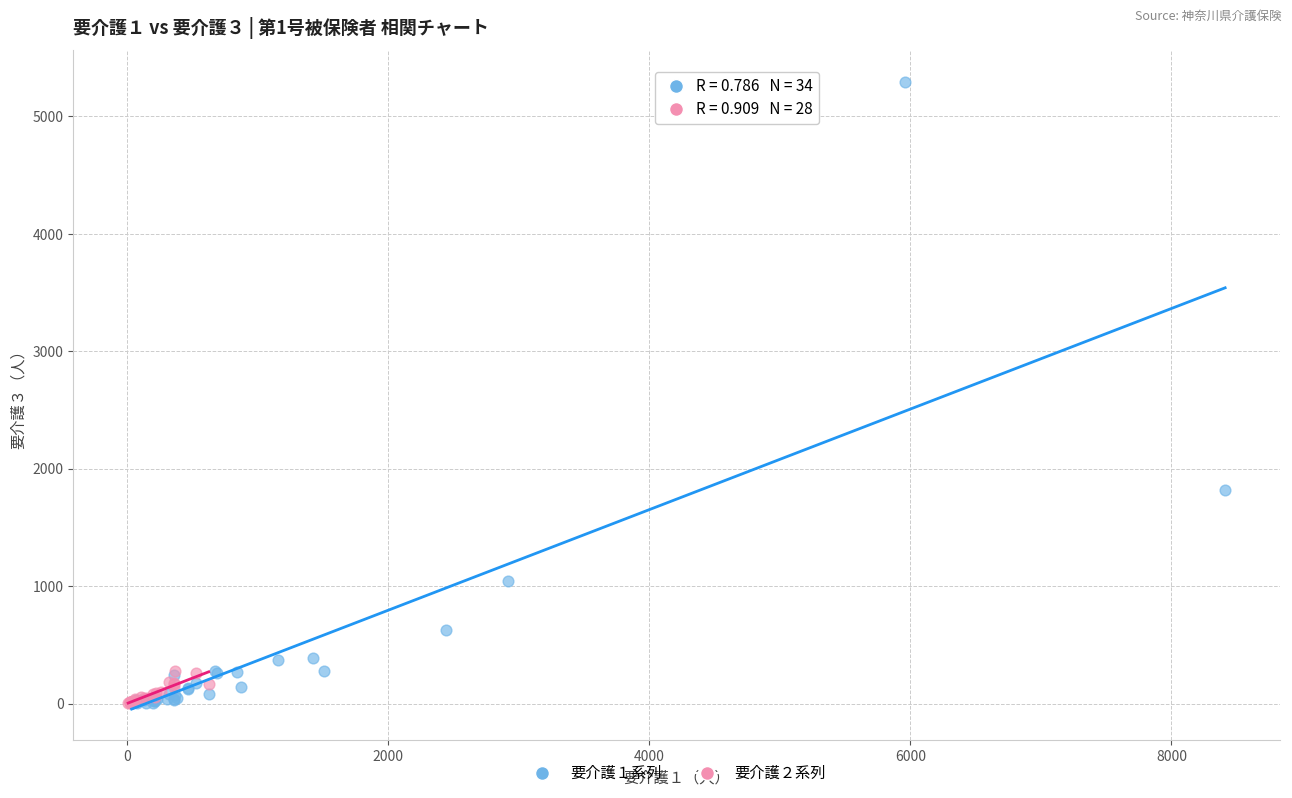

Which series reaches the maximum Y coordinate?

要介護１系列